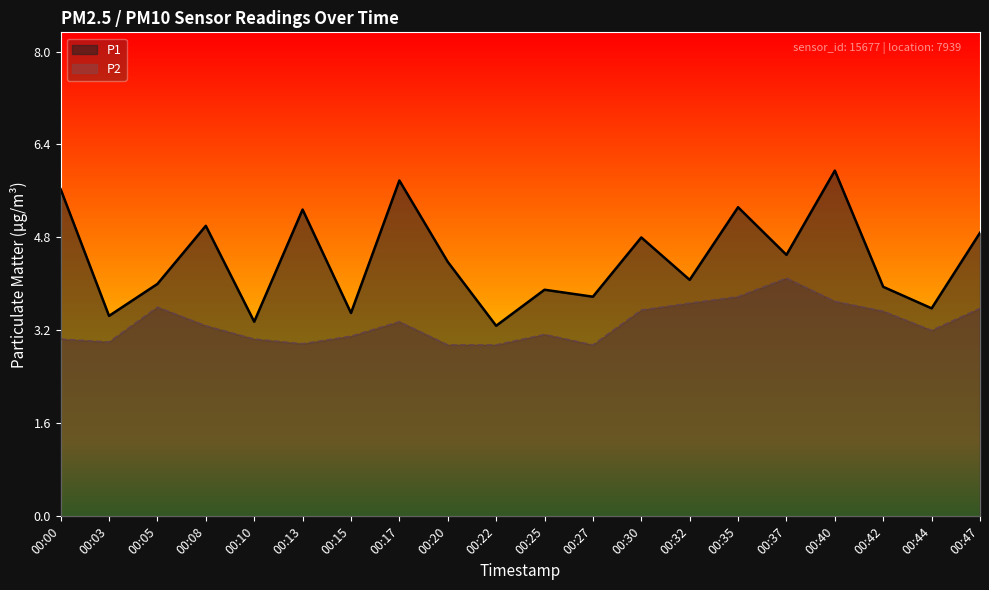

What is the total value across all series at 00:08?

8.3